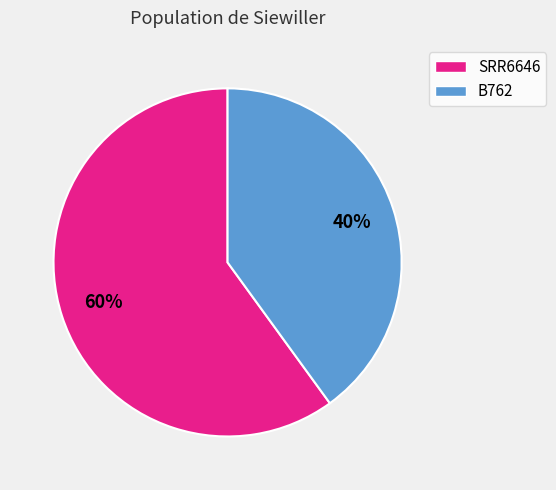

Count the number of slices in the pie.

2